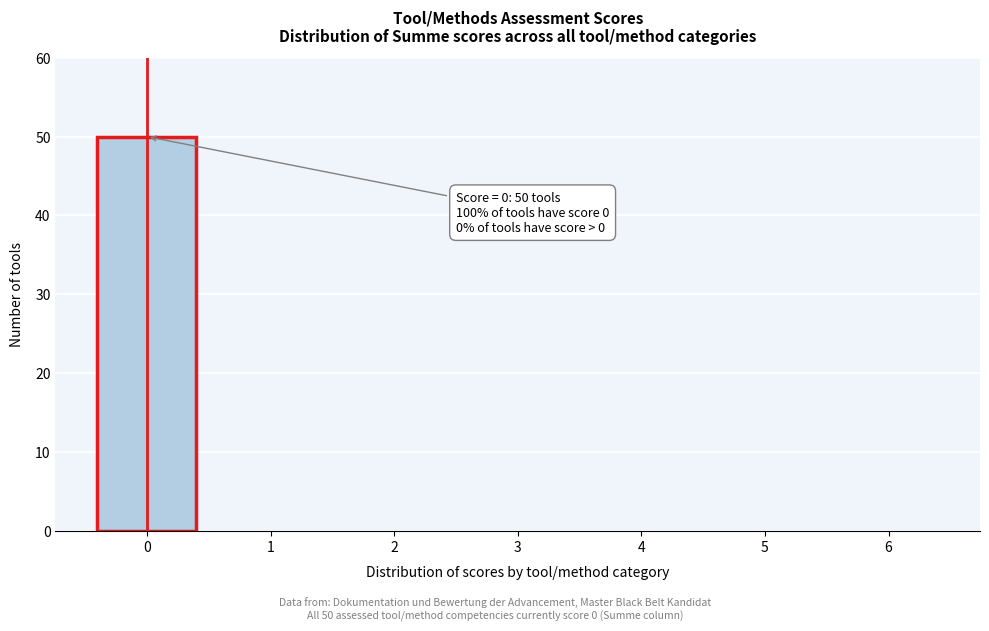

Reading left to right, extract all data points from this chart.

0=50	1=0	2=0	3=0	4=0	5=0	6=0